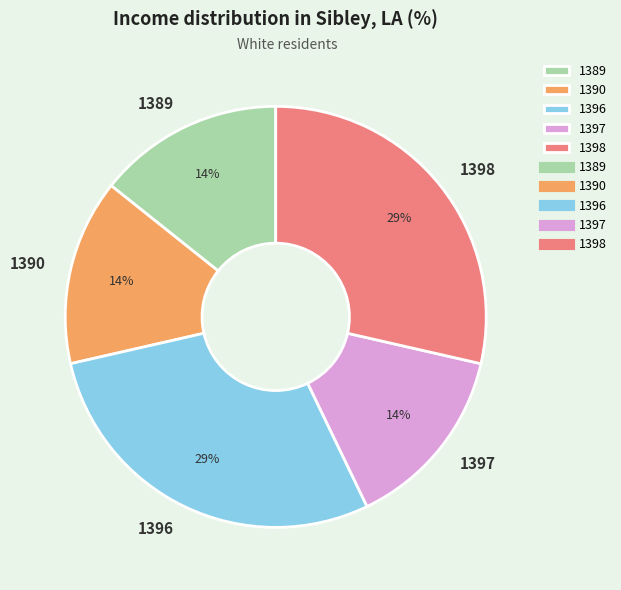

To the nearest percent, what is the average slice percentage?

20%